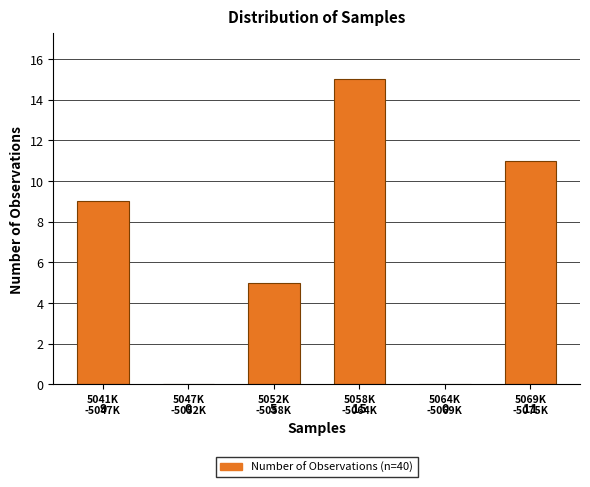

What is the maximum value shown in the chart?

15